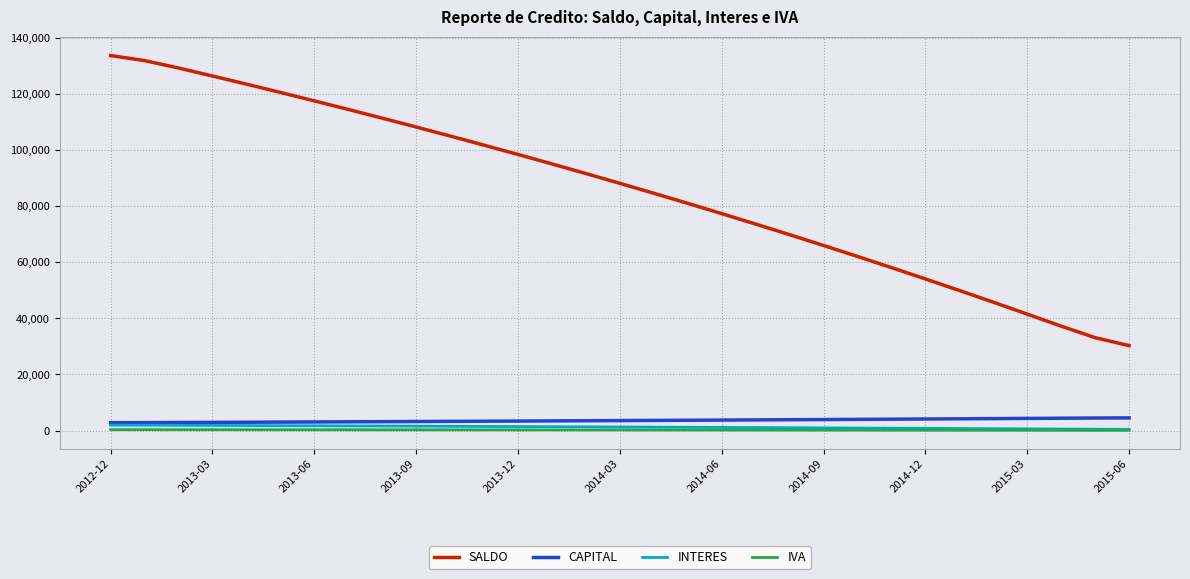

True or false: SALDO and IVA intersect in this chart.

False